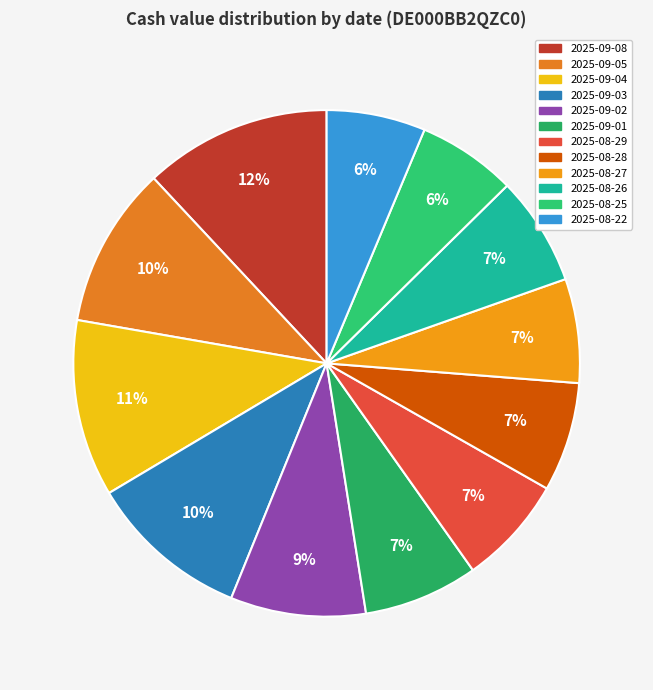

To the nearest percent, what portion does 2025-09-01 represent?

7%